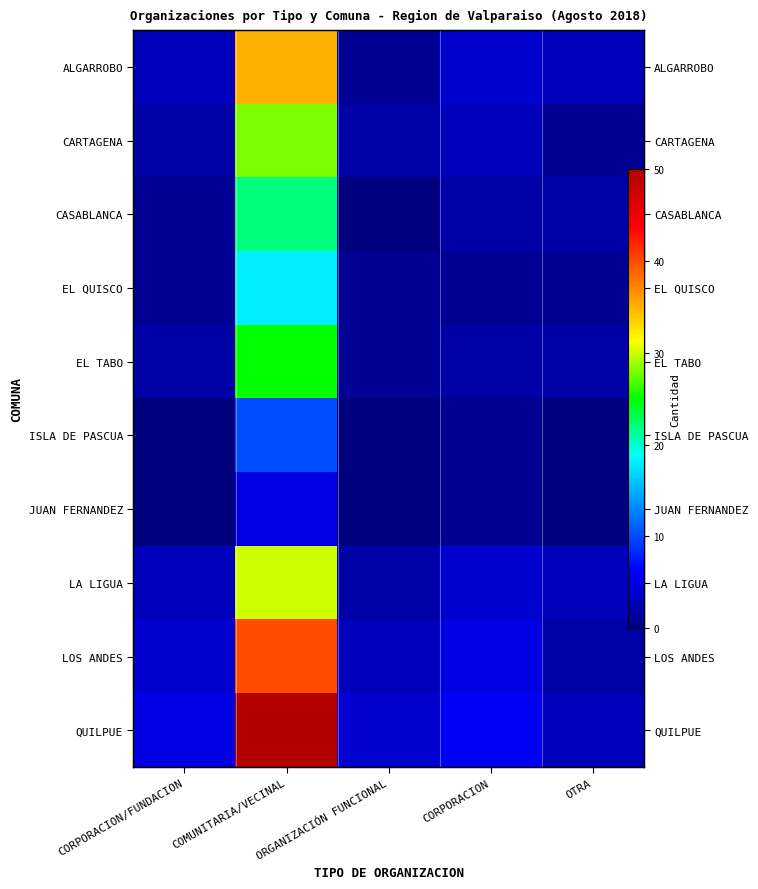

Is the value of CASABLANCA at COMUNITARIA/VECINAL greater than the value of CARTAGENA at OTRA?

Yes